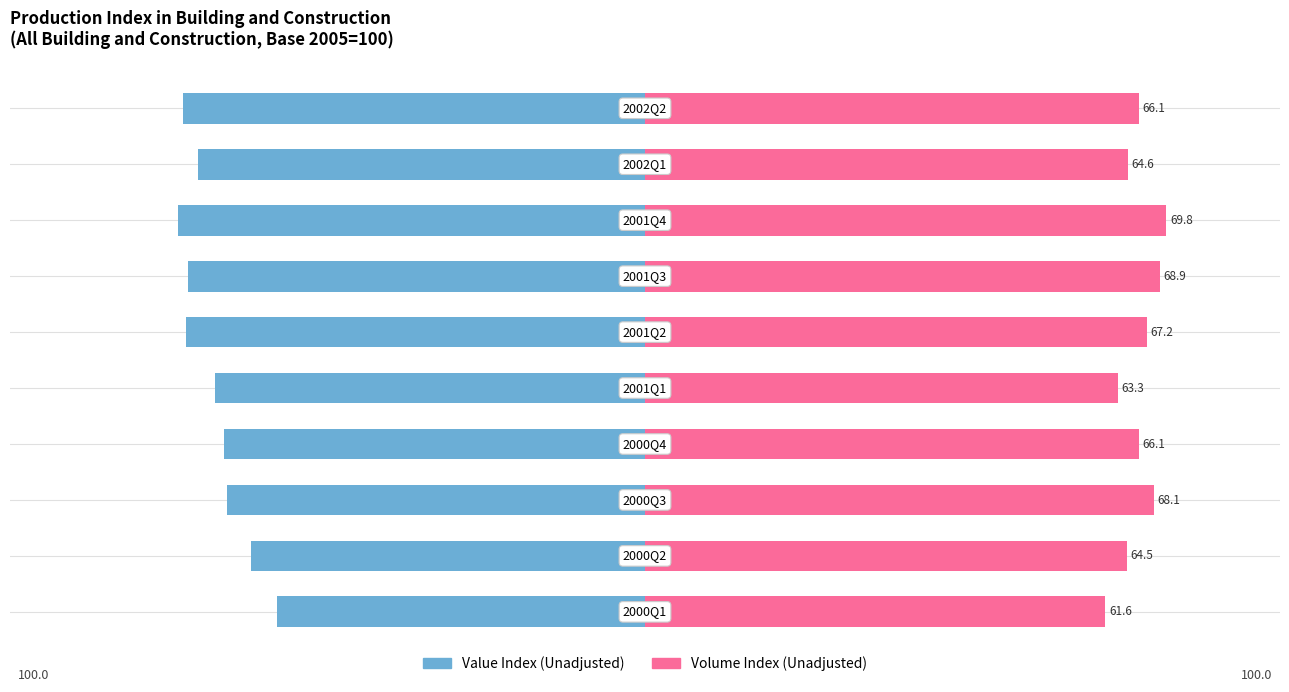

What is the difference between the maximum and minimum values in the Volume Index (Unadjusted) series?

8.2